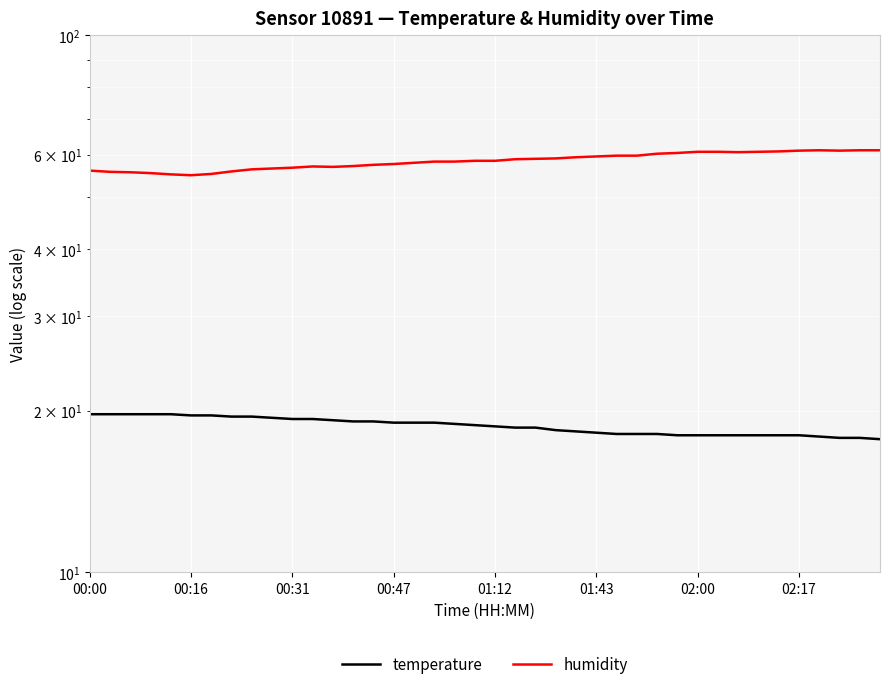

What is the difference between the humidity values at 27 and 13?

2.6